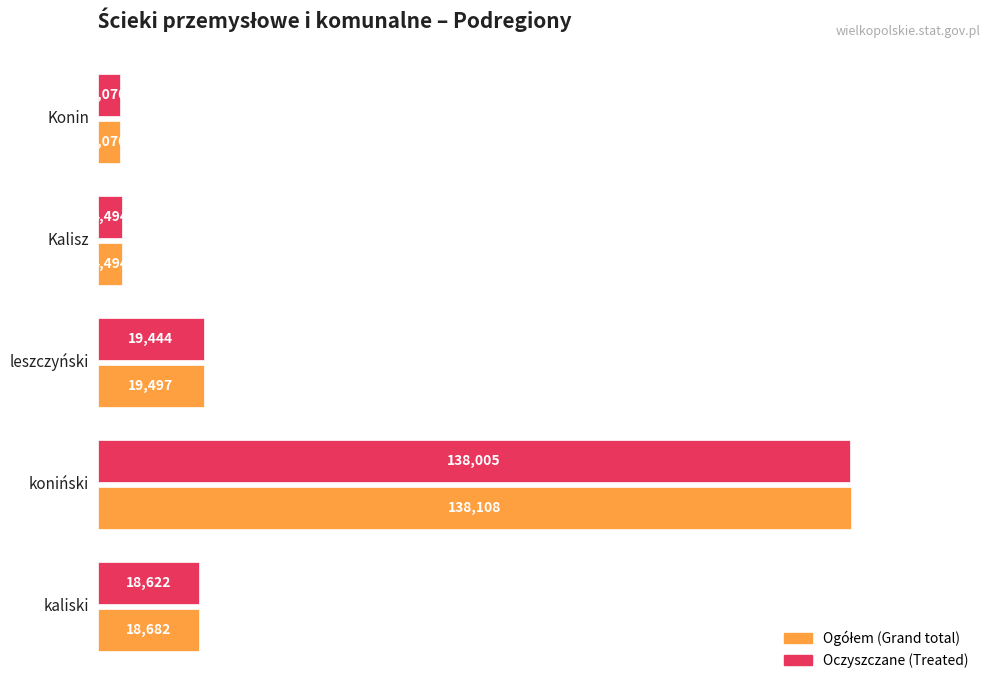

How many data points does each series have?

5